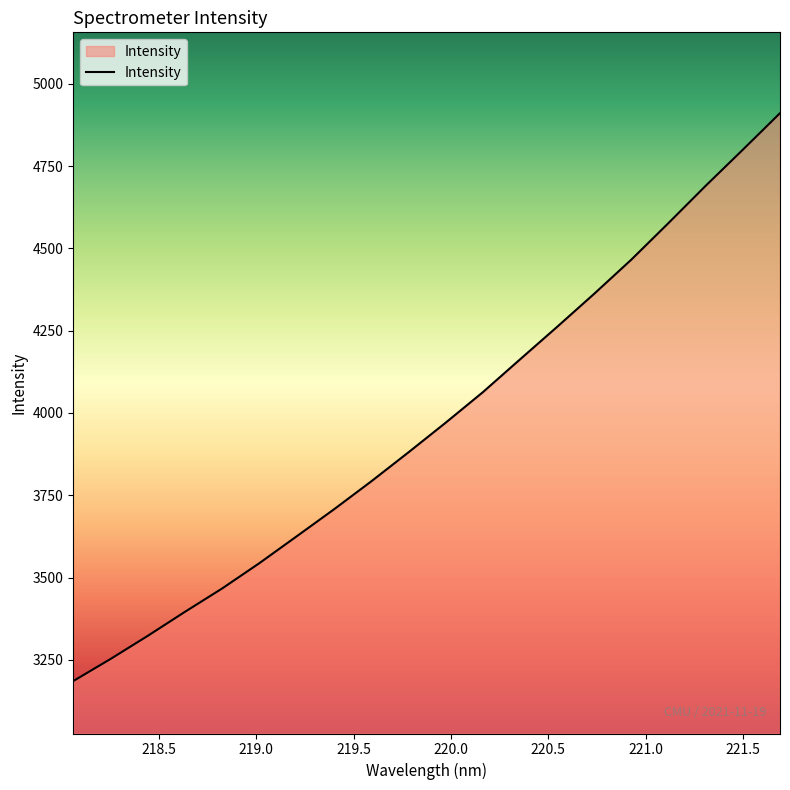

What is the smallest value displayed?

3185.8